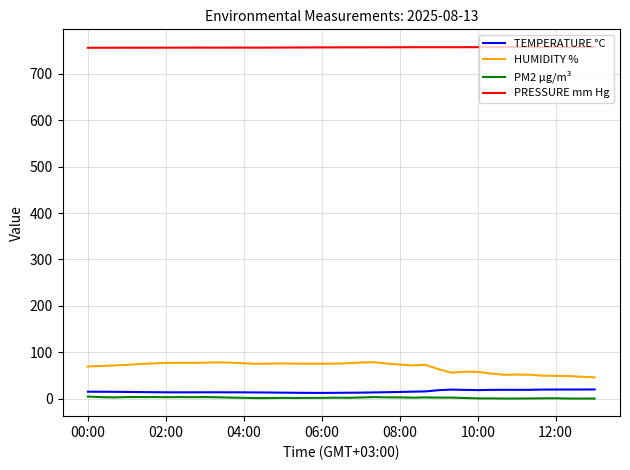

True or false: PM2 µg/m³ and PRESSURE mm Hg intersect in this chart.

False